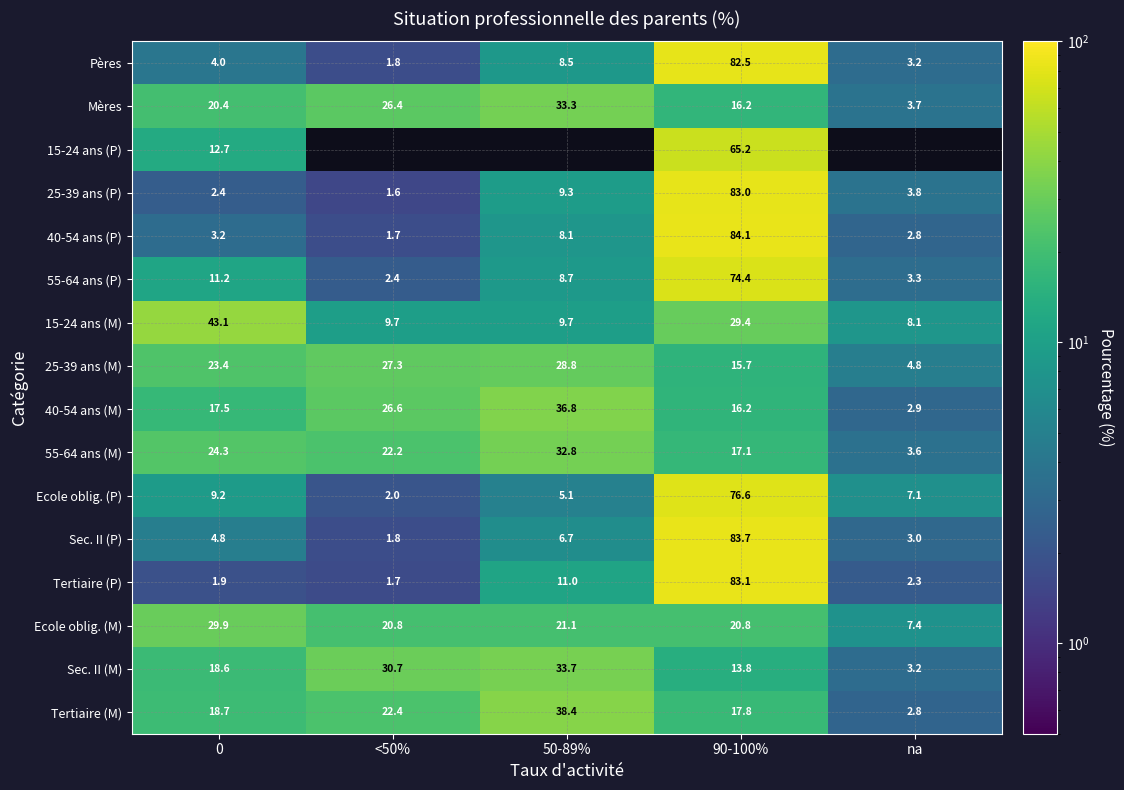

At which label does Tertiaire (M) reach its minimum?

na